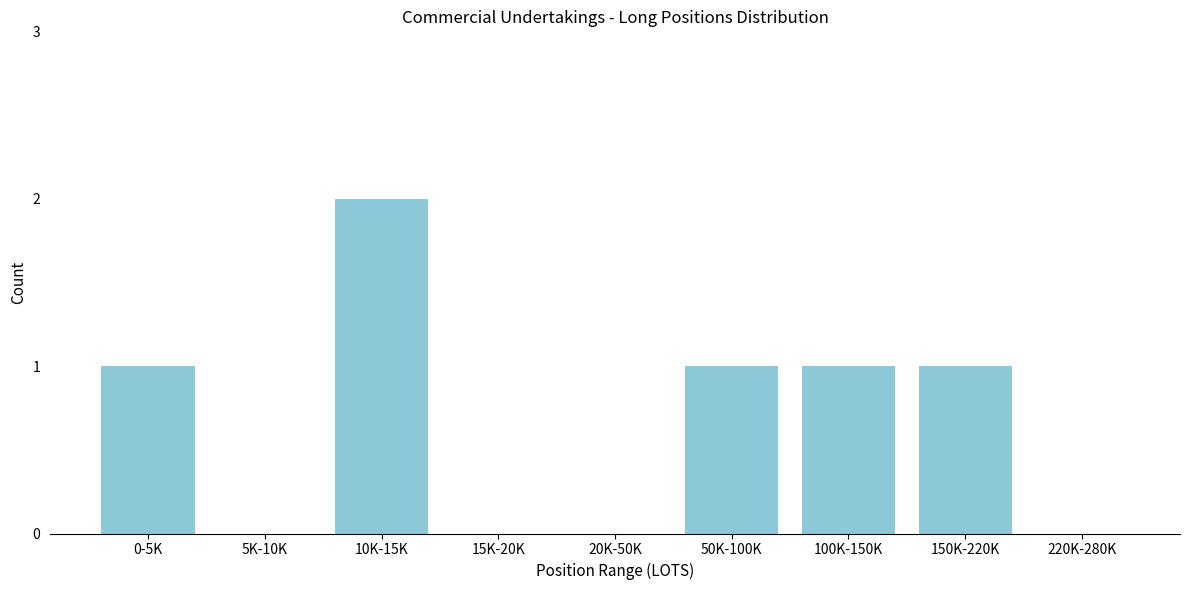

Reading left to right, extract all data points from this chart.

0-5K=1	5K-10K=0	10K-15K=2	15K-20K=0	20K-50K=0	50K-100K=1	100K-150K=1	150K-220K=1	220K-280K=0